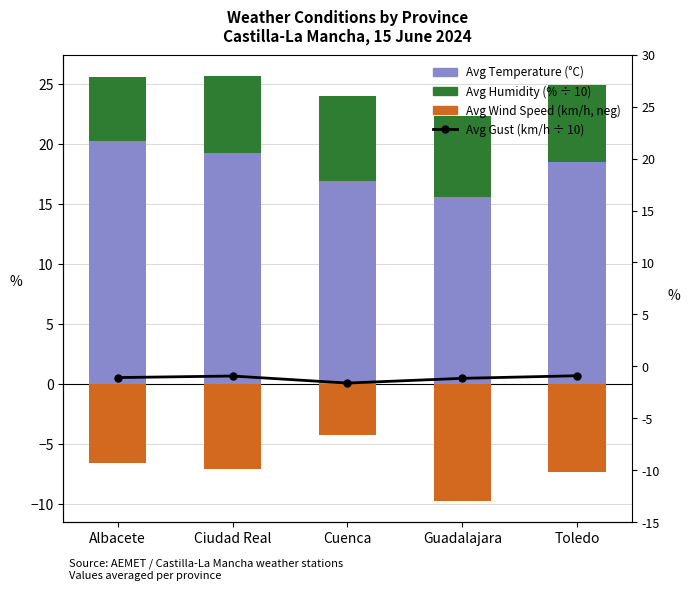

Is the value of Avg Temperature (°C) at Cuenca greater than the value of Avg Gust (km/h / 10) at Cuenca?

Yes